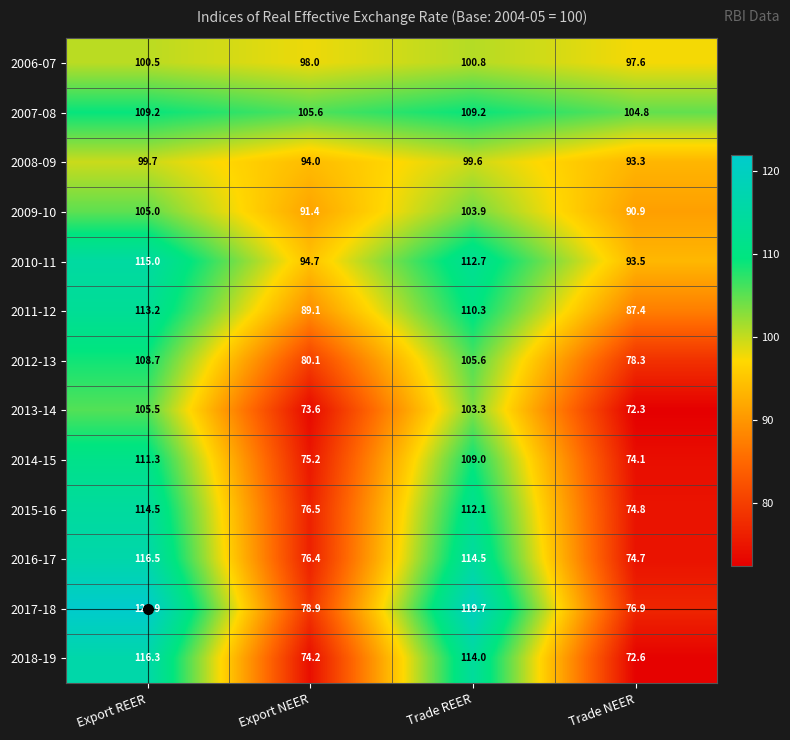

What is the spread (max minus min) of values at Trade NEER?

32.5